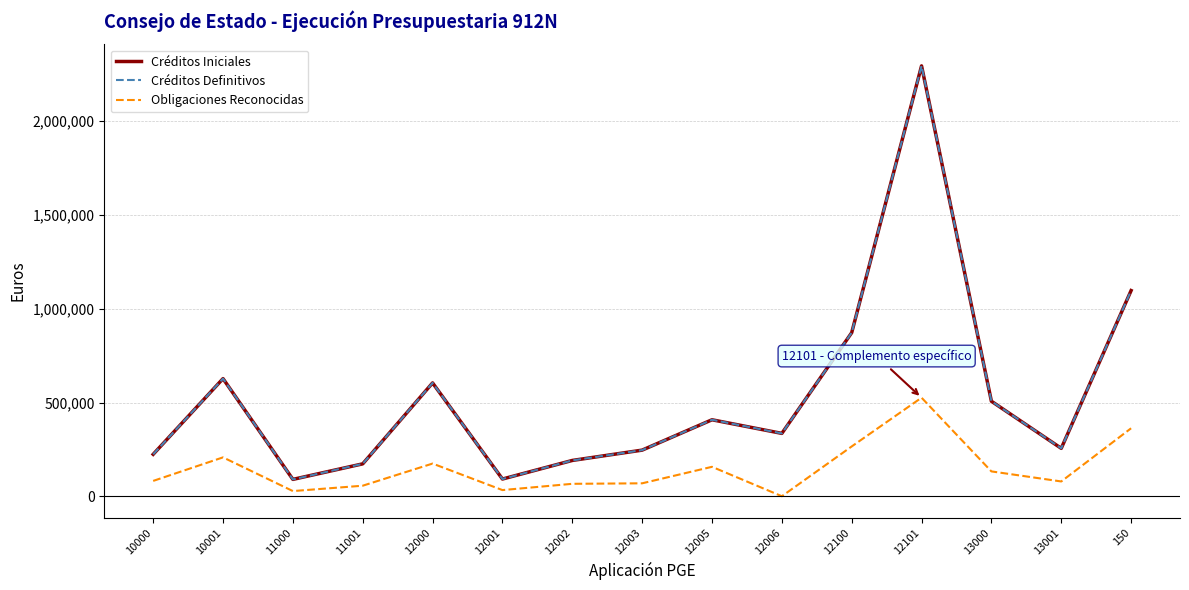

Does the chart display data point markers on the line(s)?

No